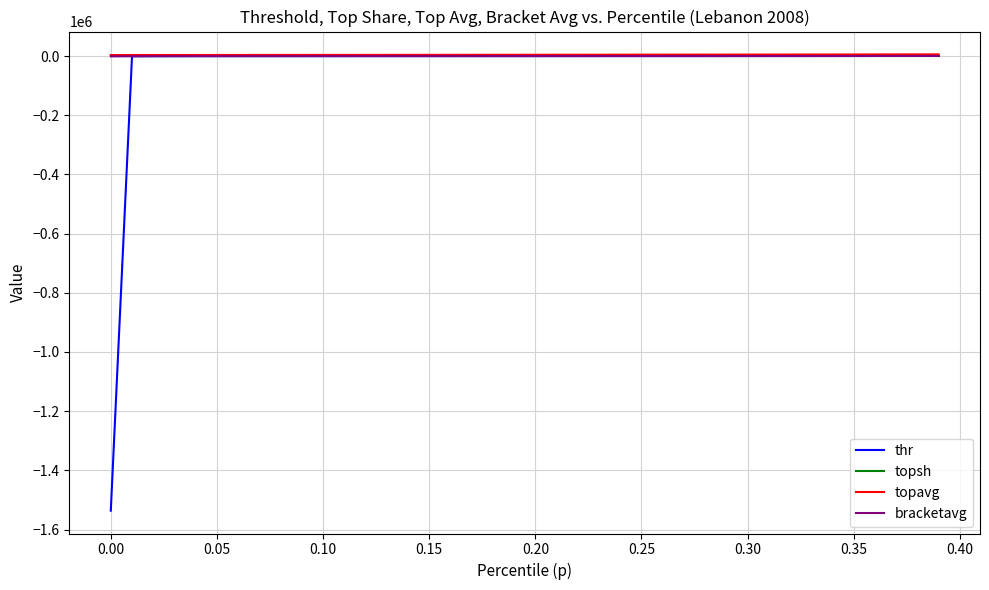

Does the chart display data point markers on the line(s)?

No